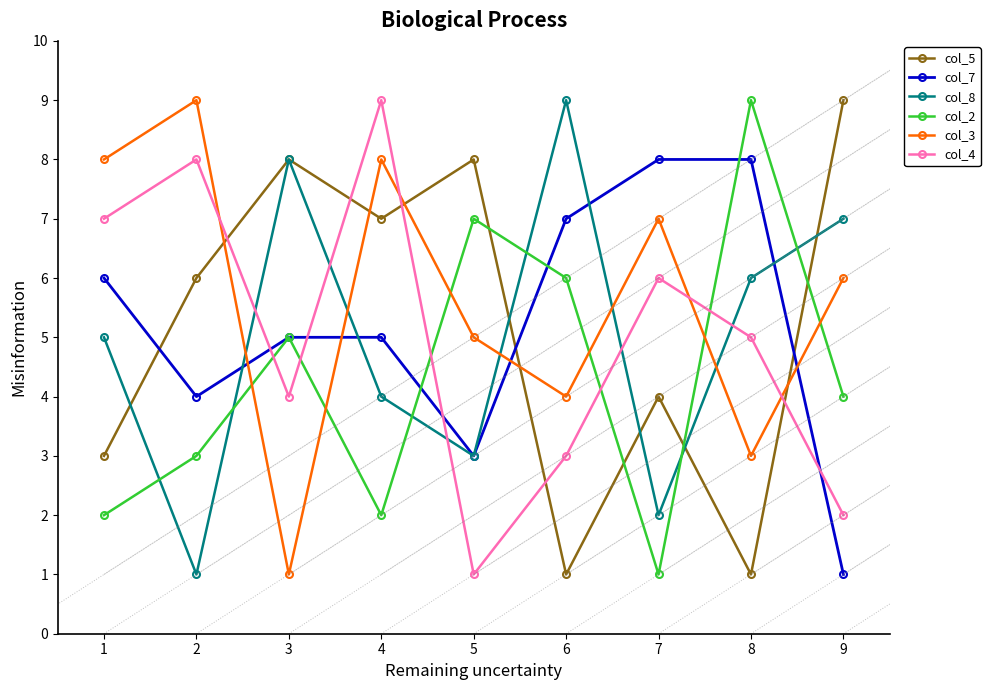

Where do col_8 and col_2 first cross each other?

1 and 2